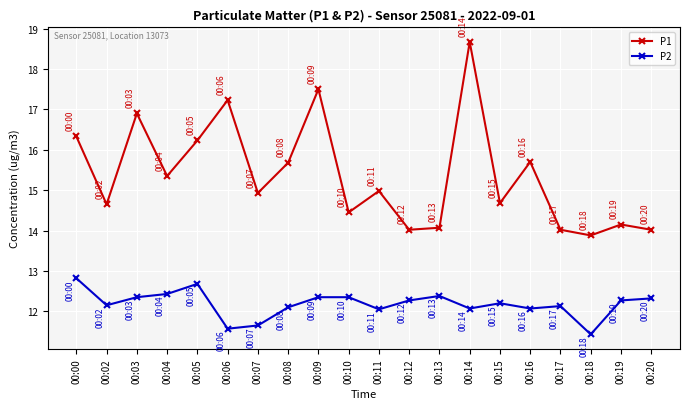

Where does the P1 series first go above 14?

00:00